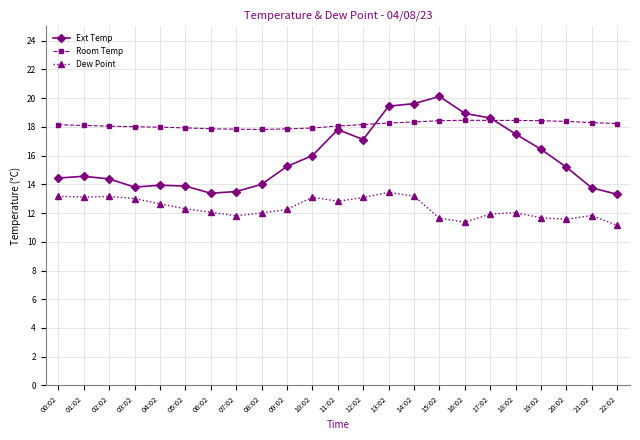

Between 03:02 and 10:02, which series saw the biggest shift?

Ext Temp